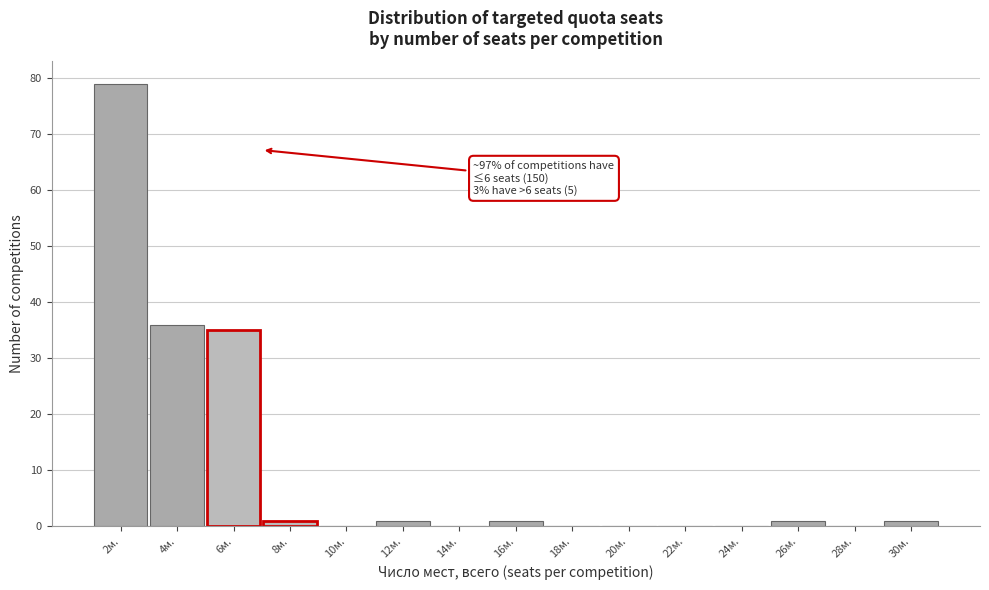

Reading left to right, transcribe all the data shown in this chart.

2м.=79	4м.=36	6м.=35	8м.=1	10м.=0	12м.=1	14м.=0	16м.=1	18м.=0	20м.=0	22м.=0	24м.=0	26м.=1	28м.=0	30м.=1